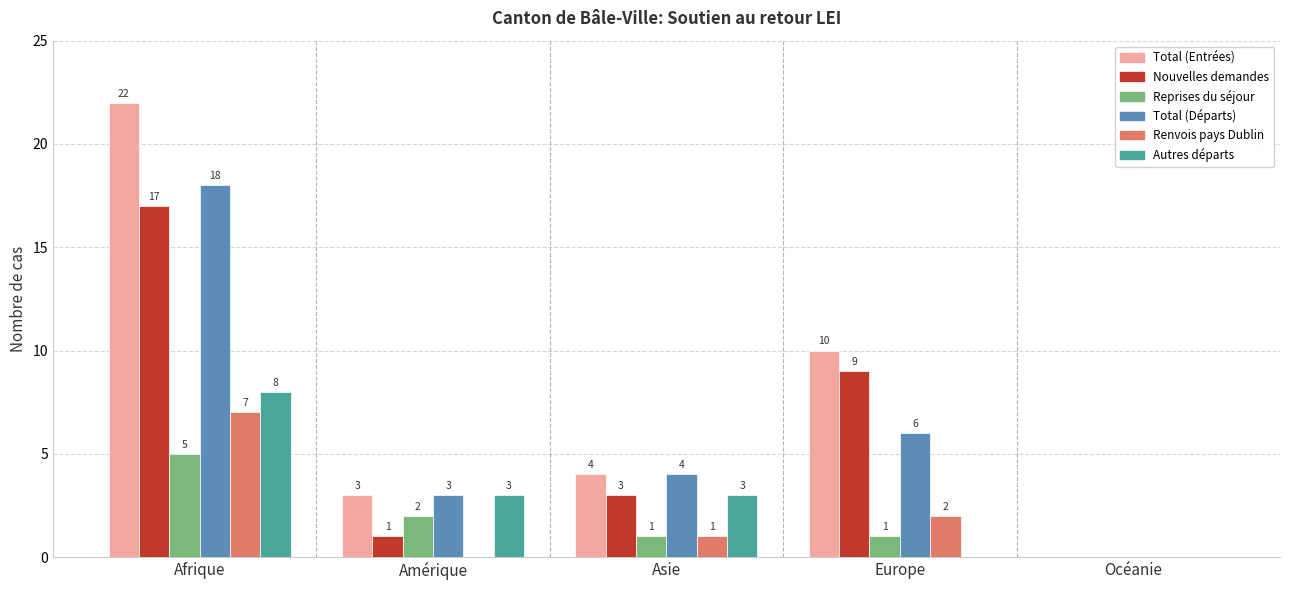

How many groups of bars are there?

5